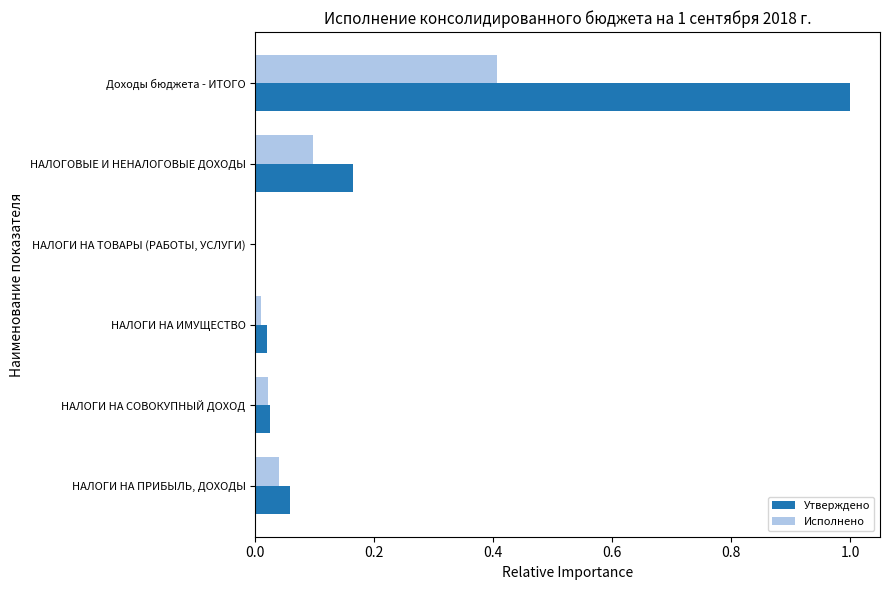

Between НАЛОГИ НА ТОВАРЫ (РАБОТЫ, УСЛУГИ) and НАЛОГОВЫЕ И НЕНАЛОГОВЫЕ ДОХОДЫ, which series saw the biggest shift?

Утверждено